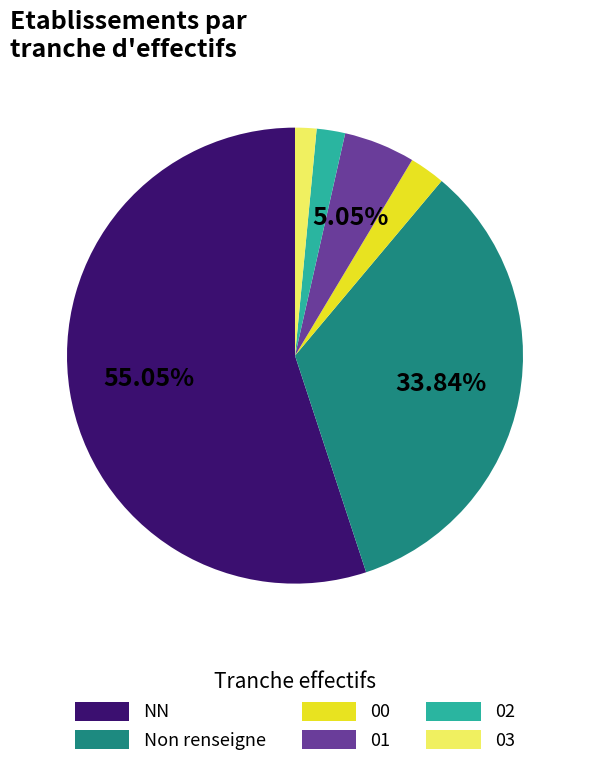

To the nearest percent, what is the difference between the largest and smallest slice percentages?

54%